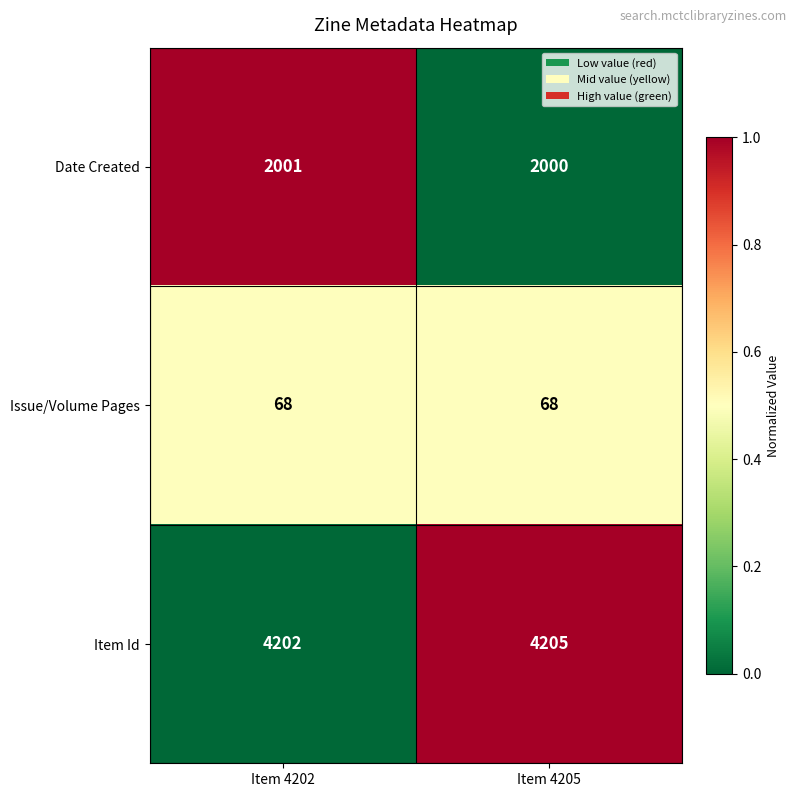

Between Item 4202 and Item 4205, which series saw the biggest shift?

Item Id